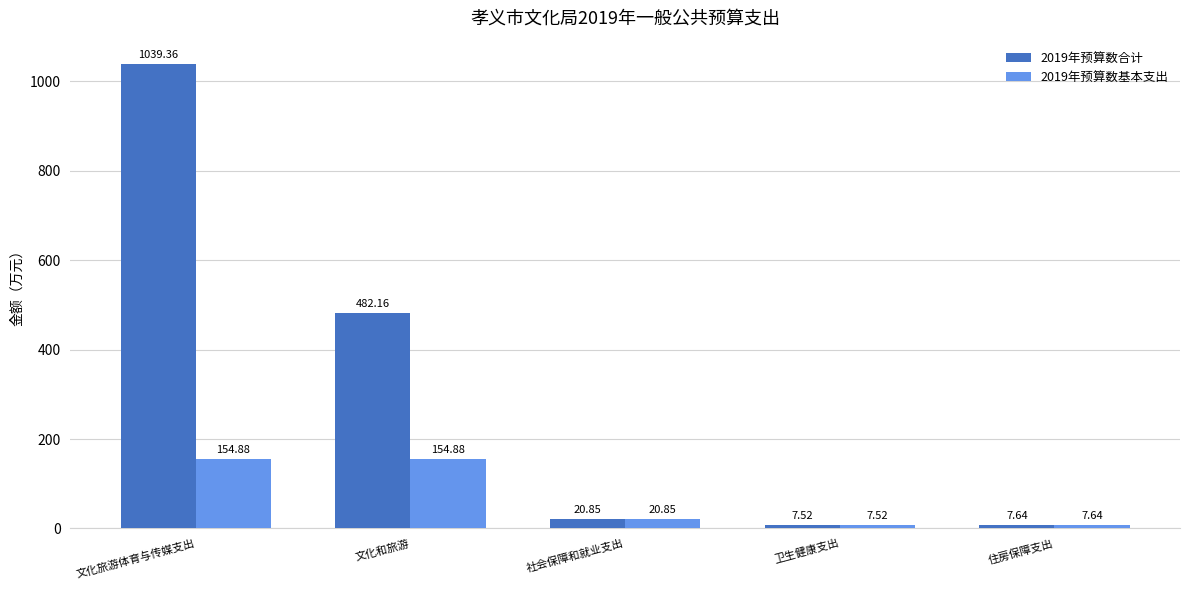

Between 文化和旅游 and 住房保障支出, which series saw the biggest shift?

2019年预算数合计